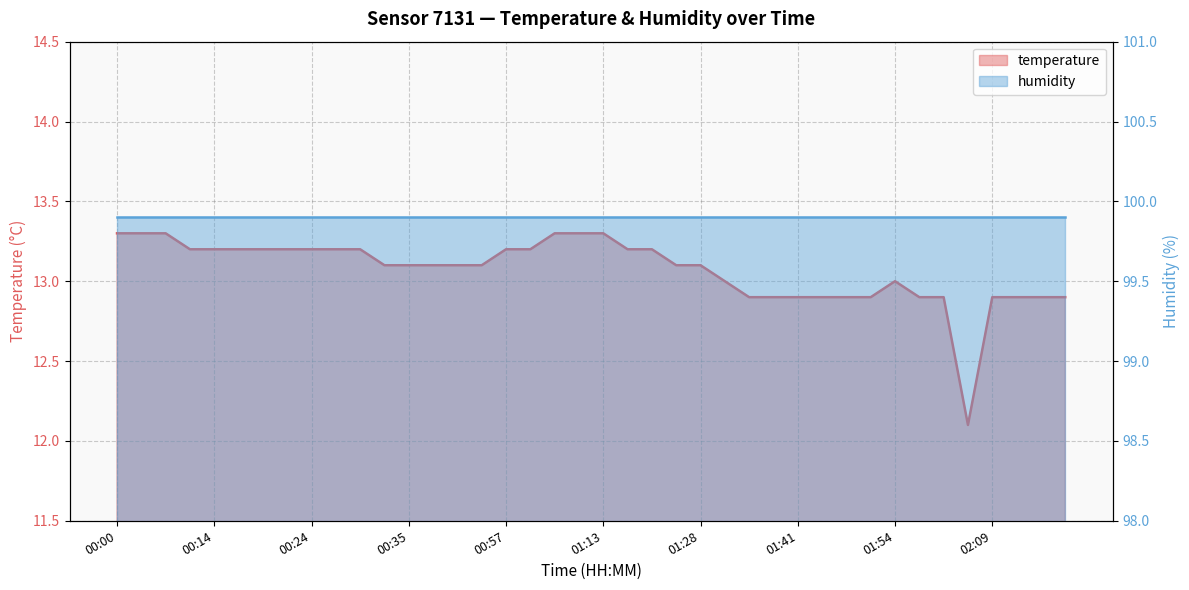

What is the sum of all values?

522.8